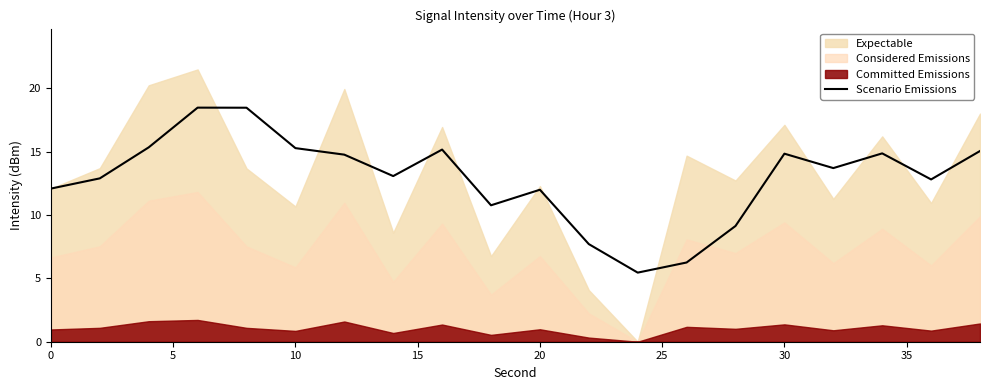

Reading left to right, what are all the values shown in this chart?

12.1	12.9	15.3	18.5	18.5	15.3	14.8	13.1	15.2	10.8	12.0	7.7	5.5	6.3	9.1	14.8	13.7	14.9	12.8	15.1